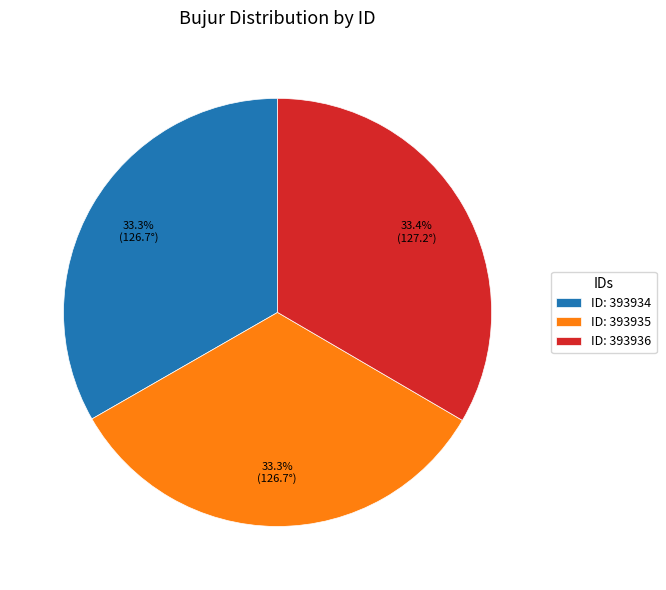

What is the total percentage of ID: 393936 and ID: 393935?

66.7%